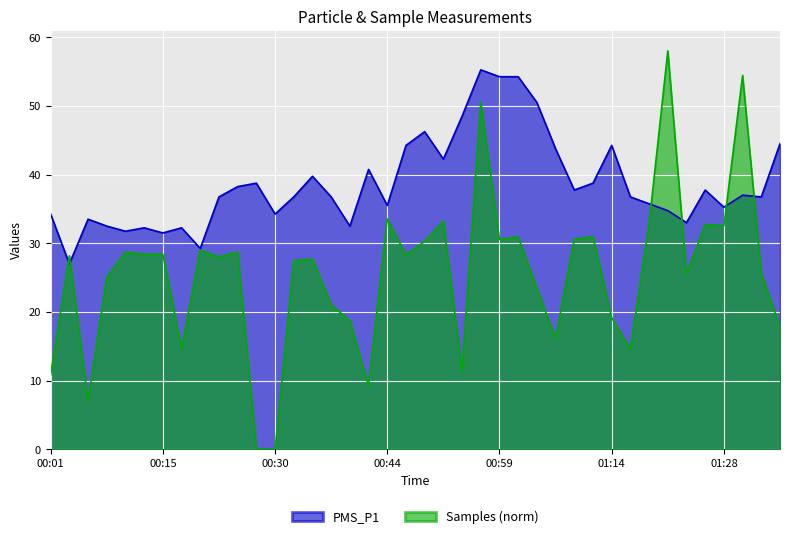

Reading left to right, transcribe all the data shown in this chart.

PMS_P1: 00:01=34.2	00:03=27.0	00:06=33.5	00:08=32.5	00:10=31.8	00:13=32.2	00:15=31.5	00:18=32.2	00:20=29.2	00:23=36.8	00:25=38.2	00:27=38.8	00:30=34.2	00:32=36.8	00:35=39.8	00:37=36.8	00:40=32.5	00:42=40.8	00:44=35.5	00:47=44.2	00:49=46.2	00:52=42.2	00:54=48.5	00:57=55.2	00:59=54.2	01:01=54.2	01:04=50.5	01:06=43.8	01:09=37.8	01:11=38.8	01:14=44.2	01:16=36.8	01:18=35.8	01:21=34.8	01:23=33.0	01:26=37.8	01:28=35.2	01:31=37.0	01:33=36.8	01:35=44.5
Samples: 00:01=10.8	00:03=28.2	00:06=7.1	00:08=25.0	00:10=28.7	00:13=28.4	00:15=28.4	00:18=14.7	00:20=29.0	00:23=28.0	00:25=28.7	00:27=0.1	00:30=0.0	00:32=27.5	00:35=27.7	00:37=21.0	00:40=18.7	00:42=9.2	00:44=33.5	00:47=28.3	00:49=30.3	00:52=33.2	00:54=11.3	00:57=50.6	00:59=30.5	01:01=30.9	01:04=23.4	01:06=16.2	01:09=30.6	01:11=31.0	01:14=19.1	01:16=14.6	01:18=32.8	01:21=58.0	01:23=25.5	01:26=32.7	01:28=32.5	01:31=54.4	01:33=25.6	01:35=17.9